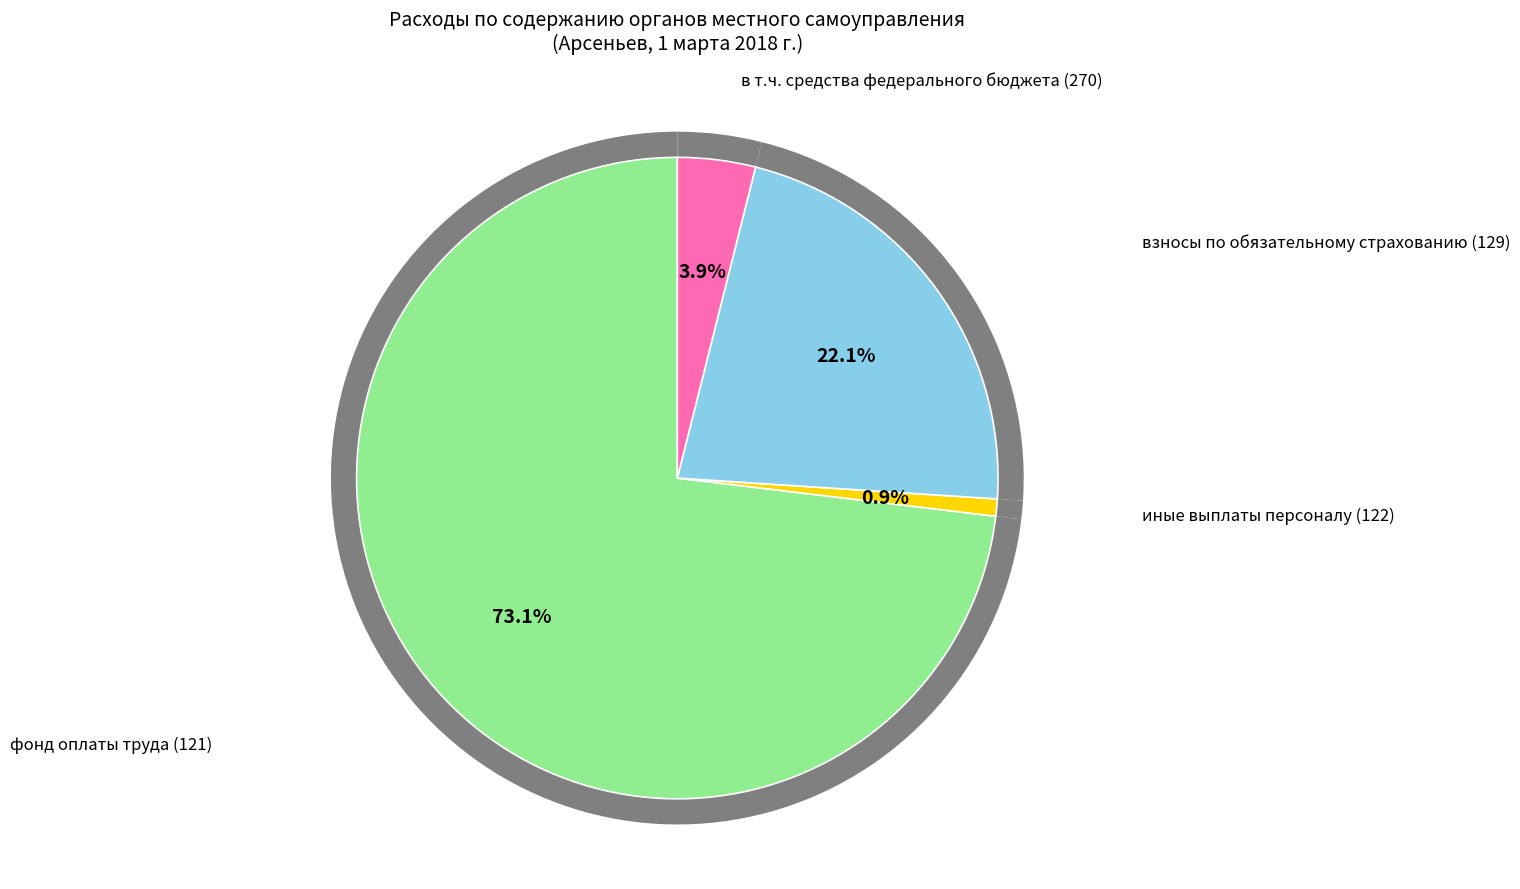

To the nearest percent, what is the difference between the взносы по обязательному страхованию (129) and в т.ч. средства федерального бюджета (270) slice percentages?

18%